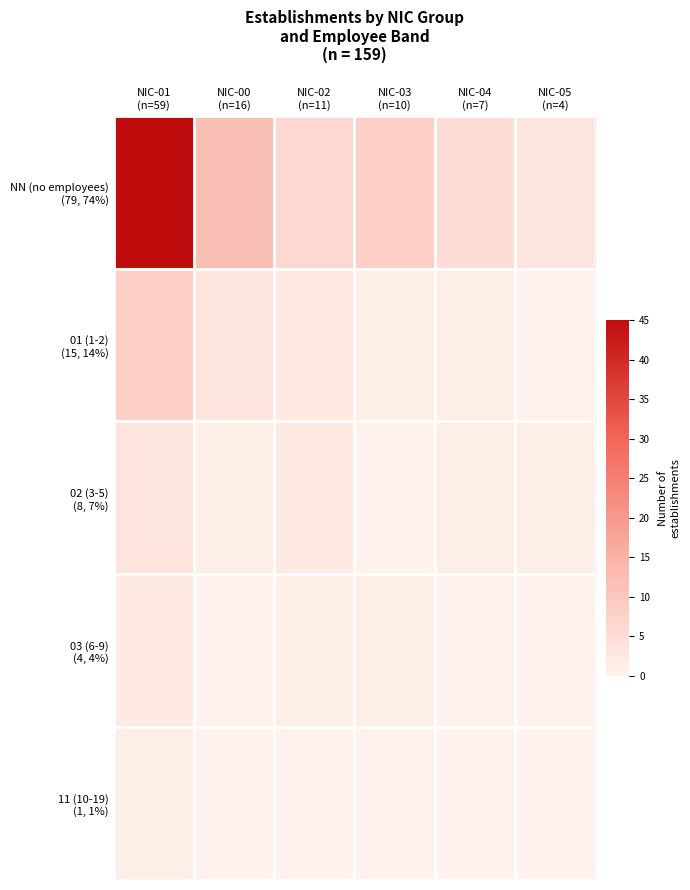

Which series has the largest total across all categories?

NN (no employees) (79, 74%)